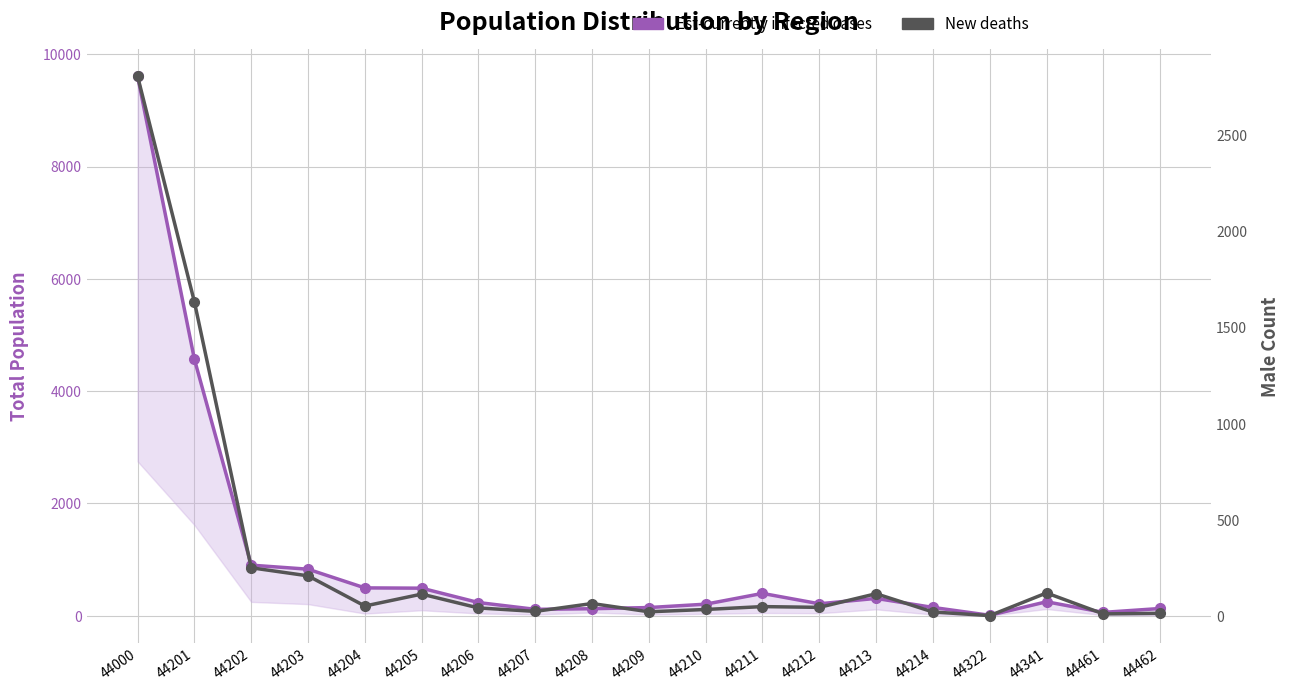

What is the spread (max minus min) of values at 44461?

49